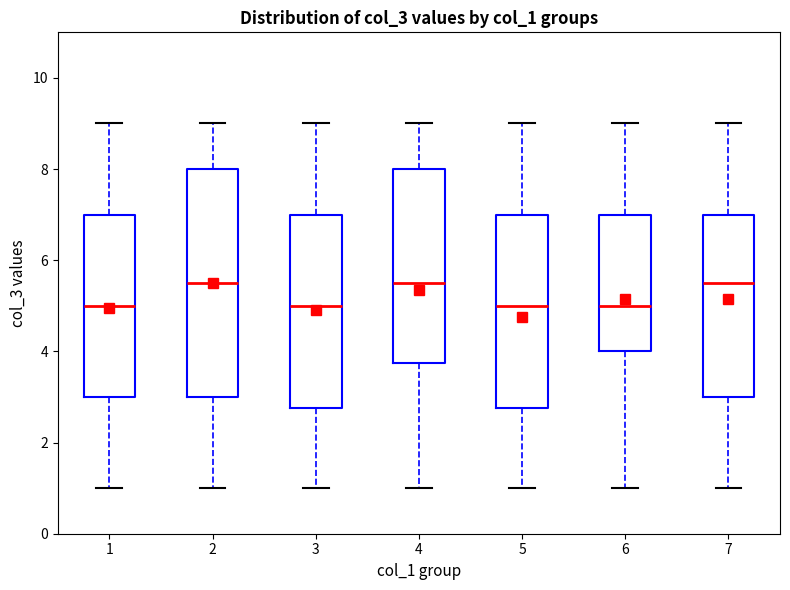

Where is the lower edge of the box at x = 4 on the y-axis? The values are not printed on the chart, so give them approximately, as read against the axis.

3.8